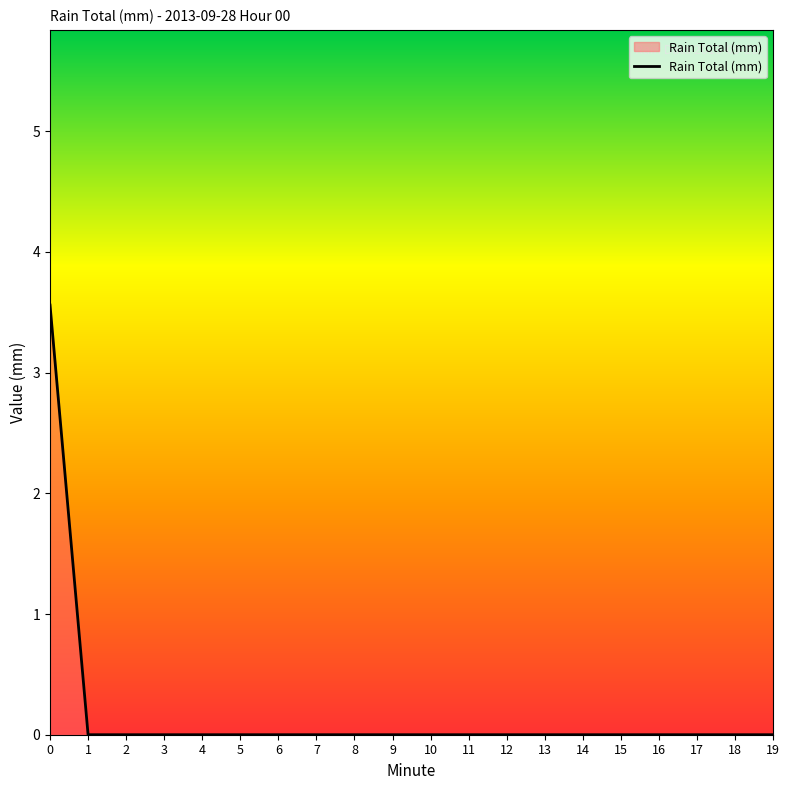

True or false: the data shows 0.0 at 14.

True